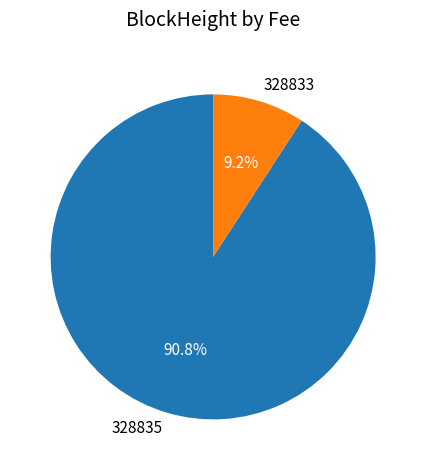

Which slice is the smallest?

328833